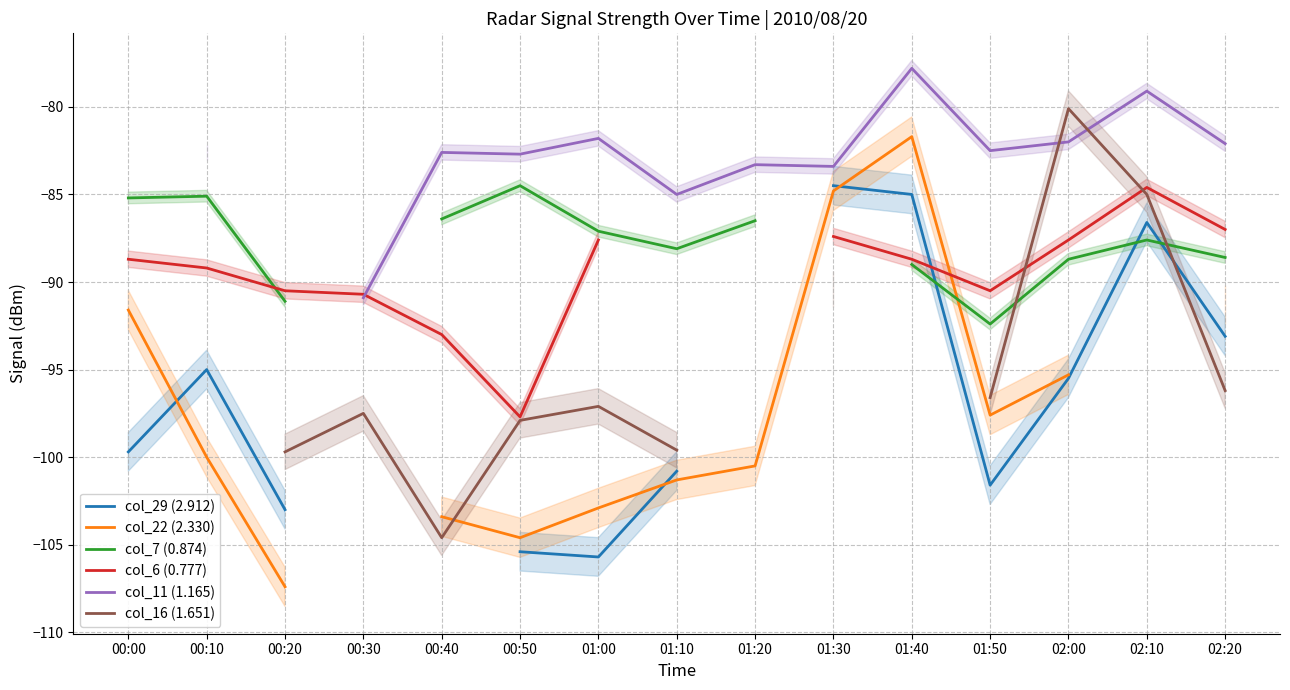

How many distinct data groups are displayed?

6